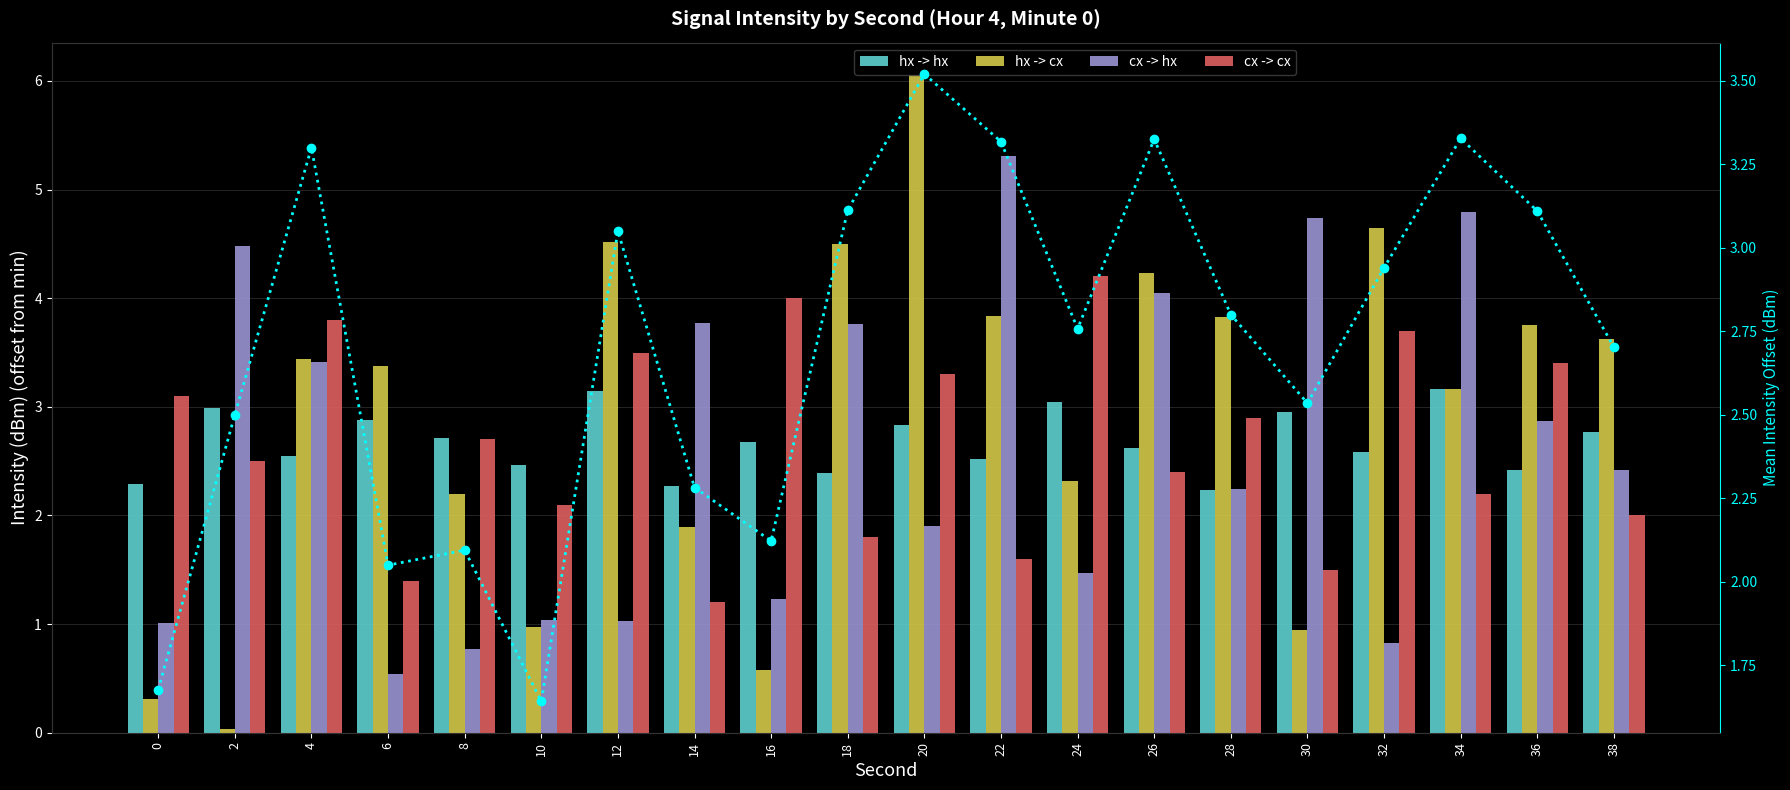

Is it true that hx -> cx equals 3.2 at 34?

True